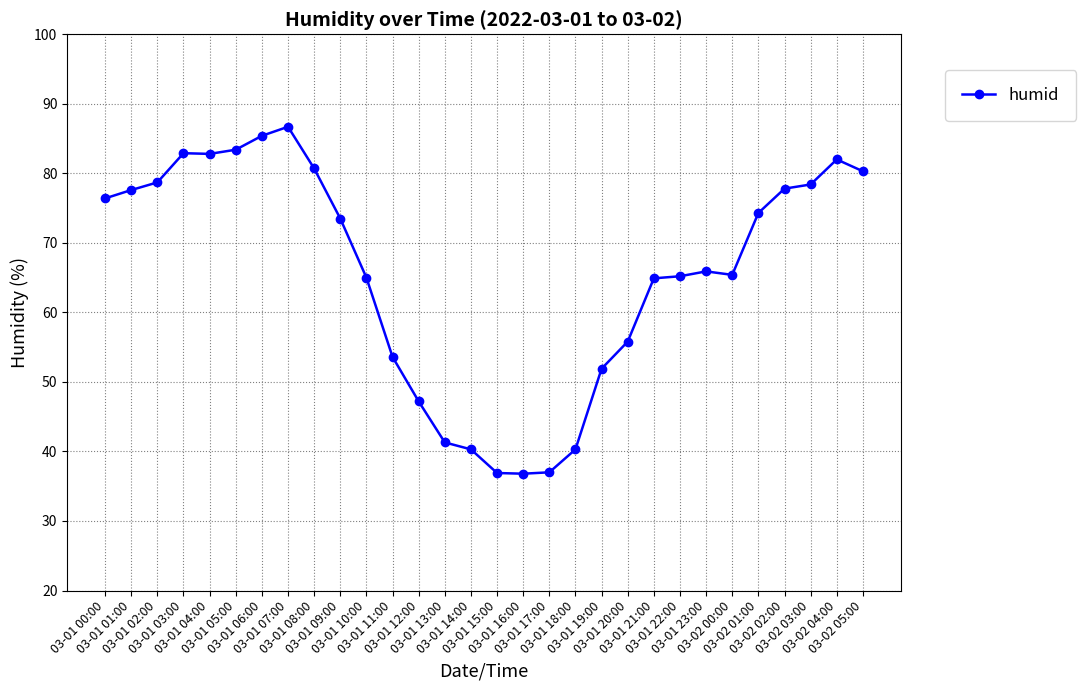

The value at 03-01 09:00 is 37.6. True or false?

False